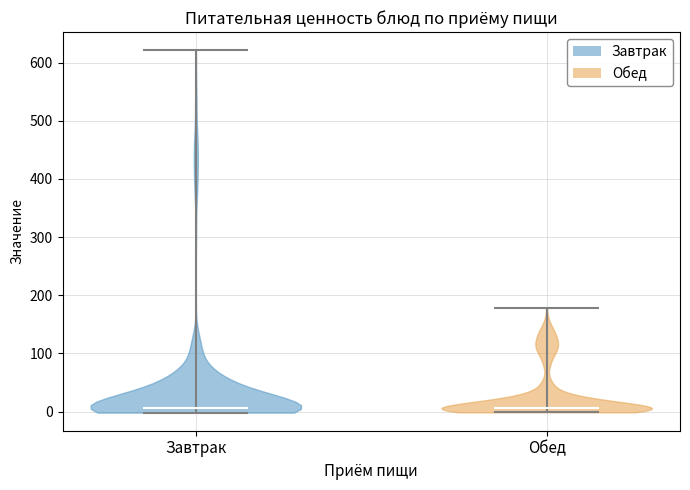

What is the lowest point the violin for Обед reaches on the y-axis? The values are not printed on the chart, so give them approximately, as read against the axis.

0